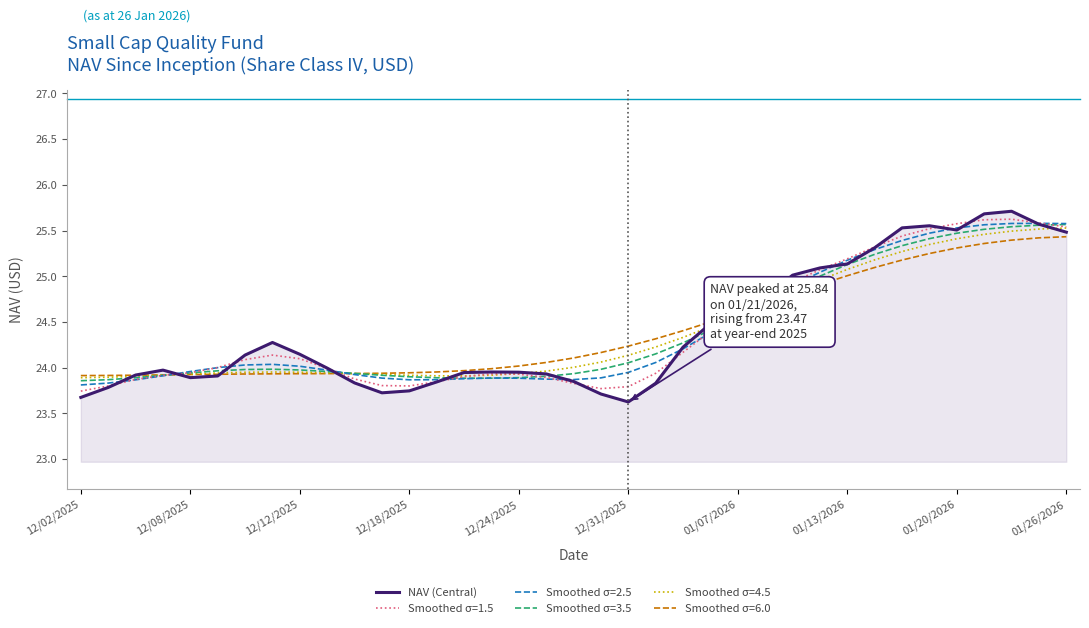

Which series has the widest spread of values?

NAV (Central)